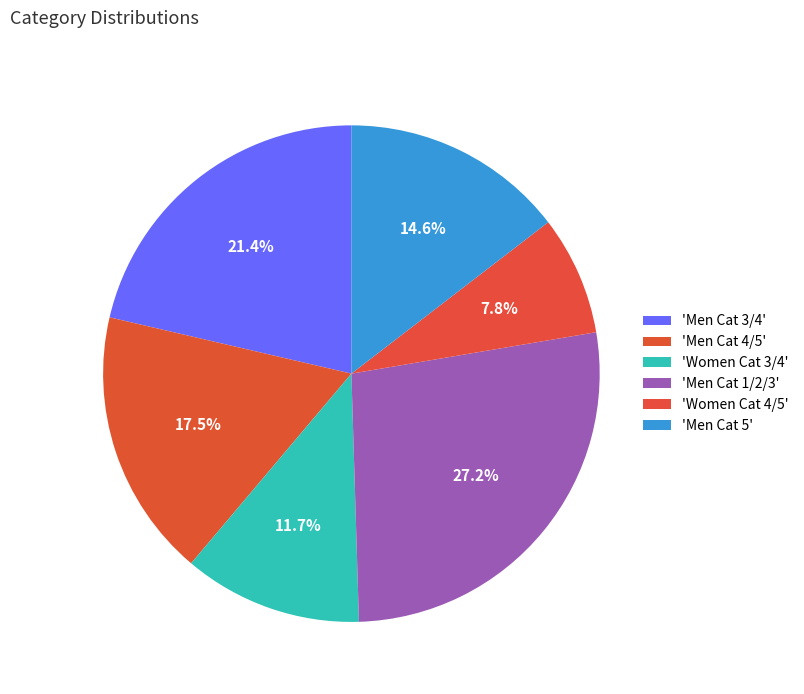

Count the number of slices in the pie.

6